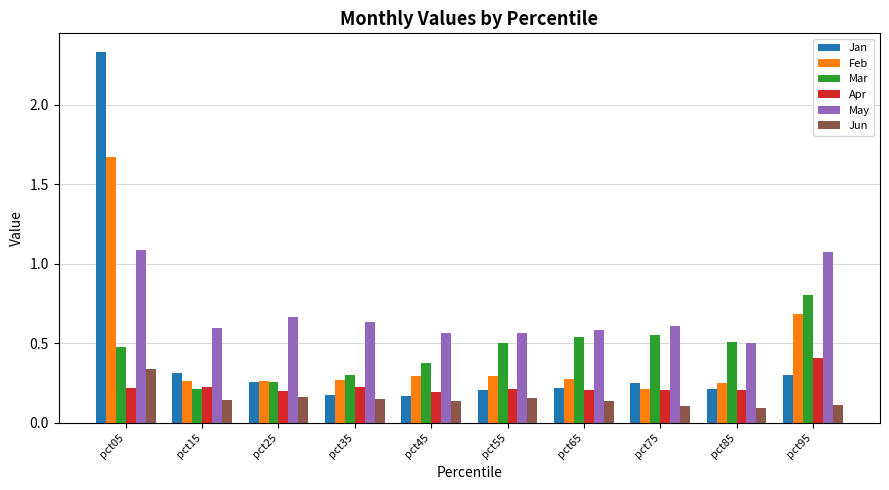

Which series has the largest range (max minus min)?

Jan